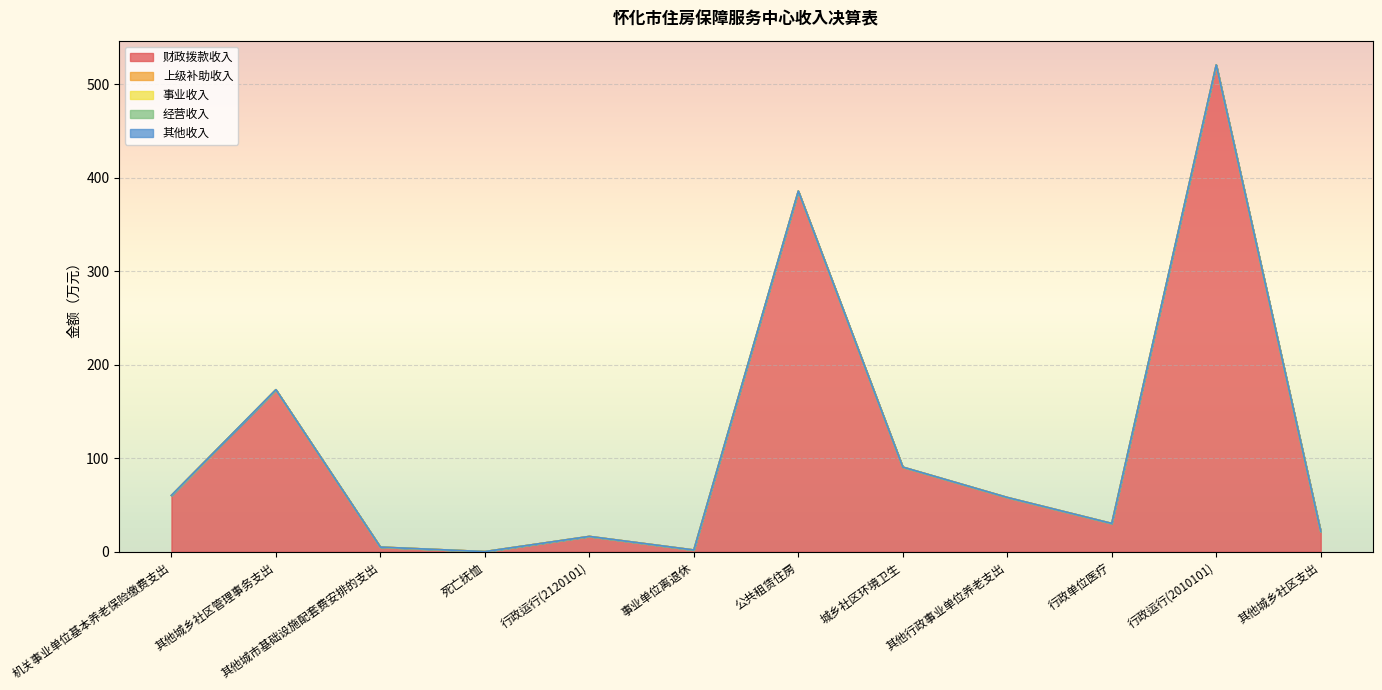

At which category is the sum across all series the highest?

行政运行(2010101)